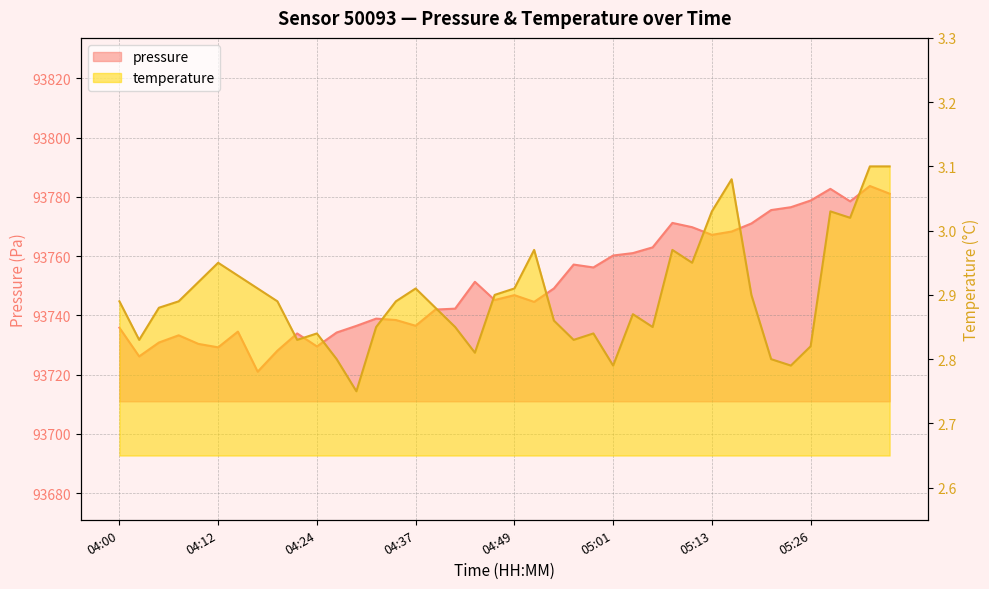

Reading left to right, what are all the values shown in this chart?

pressure: 93735.8	93726.2	93730.8	93733.3	93730.4	93729.2	93734.5	93721.0	93728.1	93733.9	93729.5	93734.2	93736.5	93738.9	93738.4	93736.5	93742.0	93742.3	93751.3	93745.2	93746.8	93744.6	93749.1	93757.2	93756.2	93760.2	93761.0	93763.0	93771.2	93769.8	93767.2	93768.3	93771.0	93775.6	93776.5	93778.8	93782.7	93778.5	93783.7	93781.1
temperature: 2.9	2.8	2.9	2.9	2.9	3.0	2.9	2.9	2.9	2.8	2.8	2.8	2.8	2.9	2.9	2.9	2.9	2.9	2.8	2.9	2.9	3.0	2.9	2.8	2.8	2.8	2.9	2.9	3.0	3.0	3.0	3.1	2.9	2.8	2.8	2.8	3.0	3.0	3.1	3.1